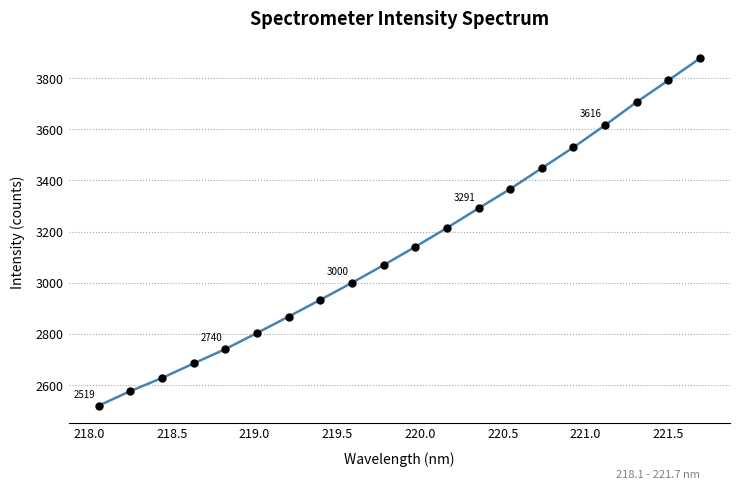

How many lines are shown in the chart?

1